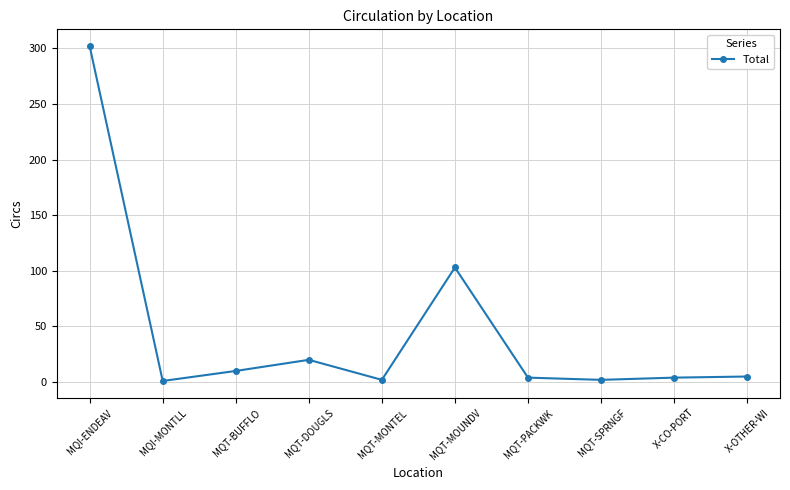

What is the sum of the values at X-CO-PORT and MQT-MOUNDV?

107